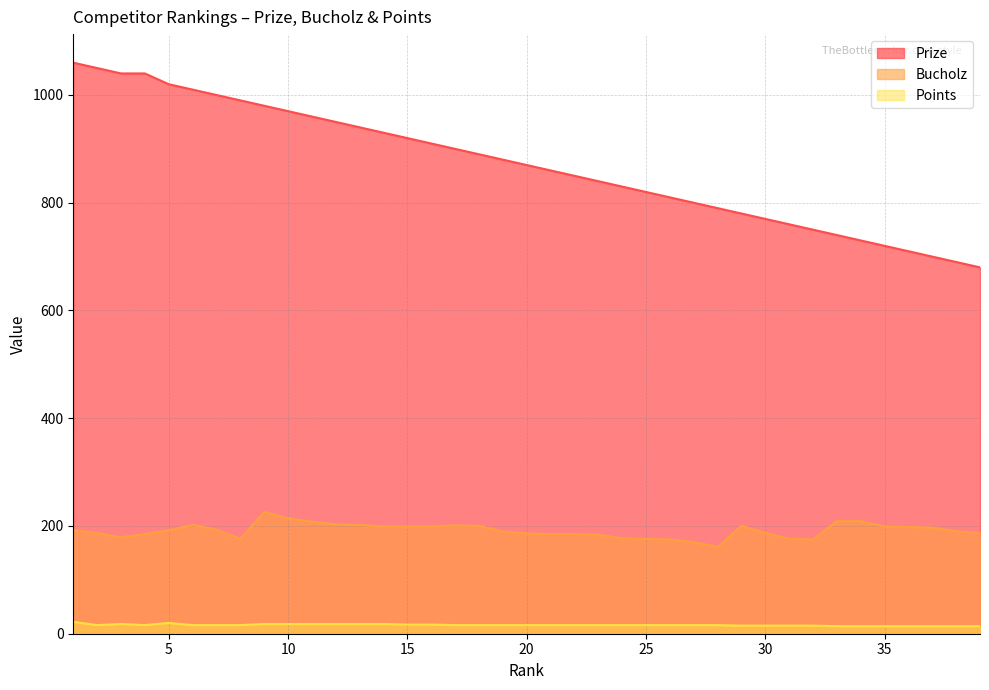

What is the highest value of the Points series?

22